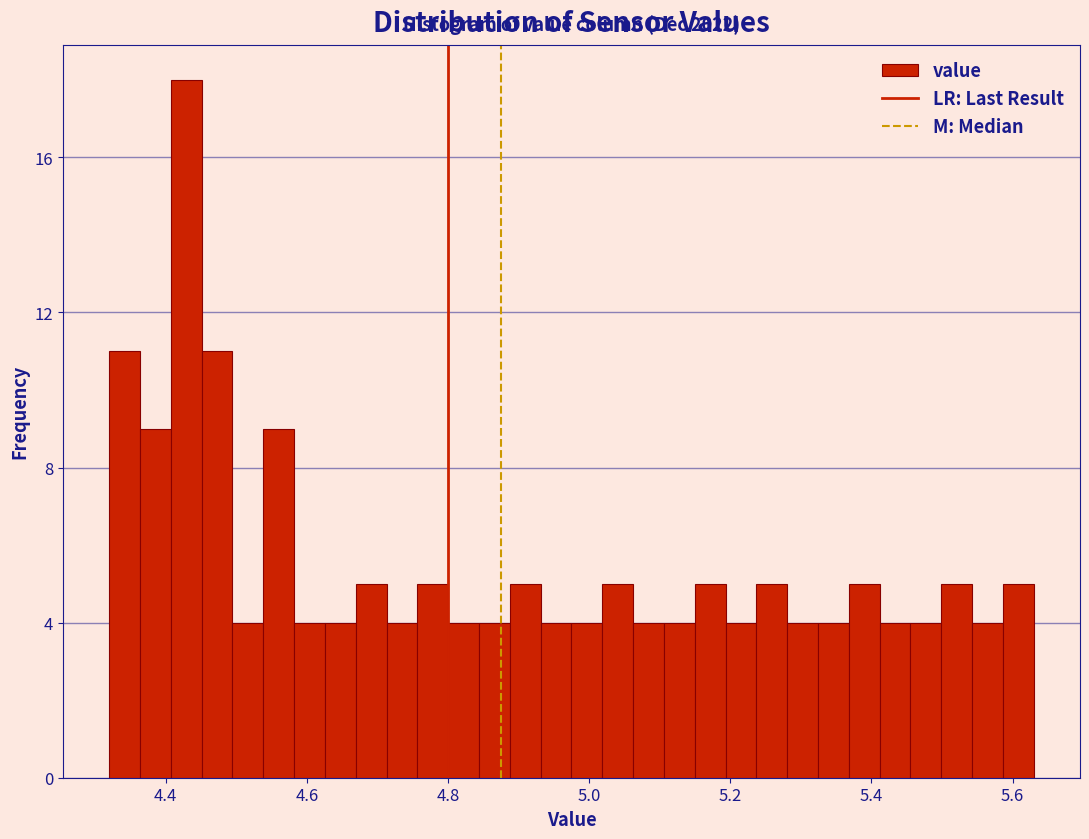

Read against the x-axis, roughly where is the centre of the tallest bar?

4.42